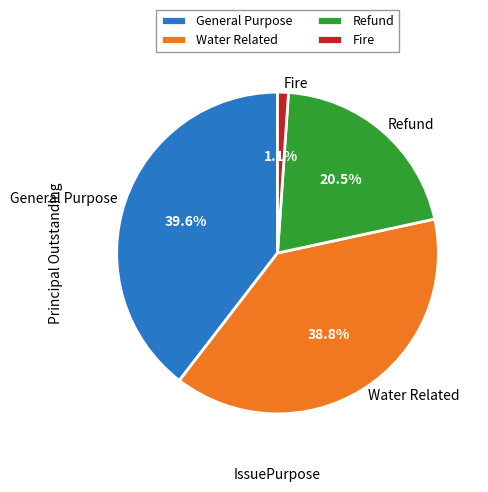

To the nearest percent, what is the combined percentage of Water Related and General Purpose?

78%